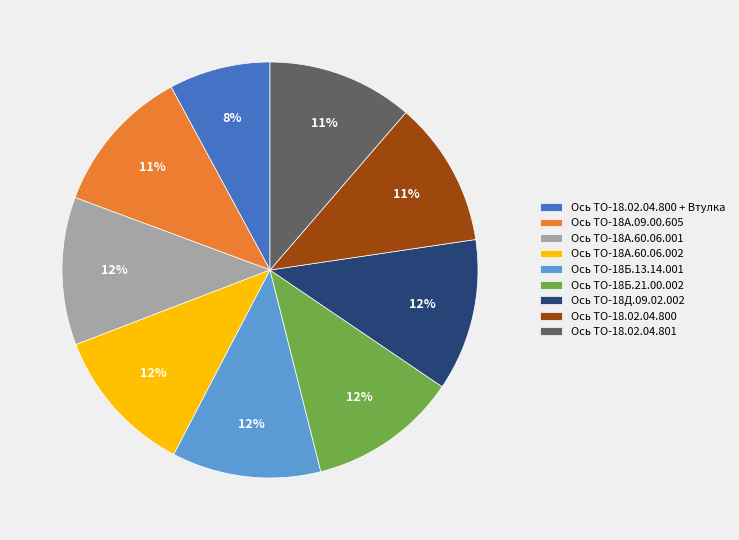

What is the smallest slice in the pie chart?

Ось ТО-18.02.04.800 + Втулка